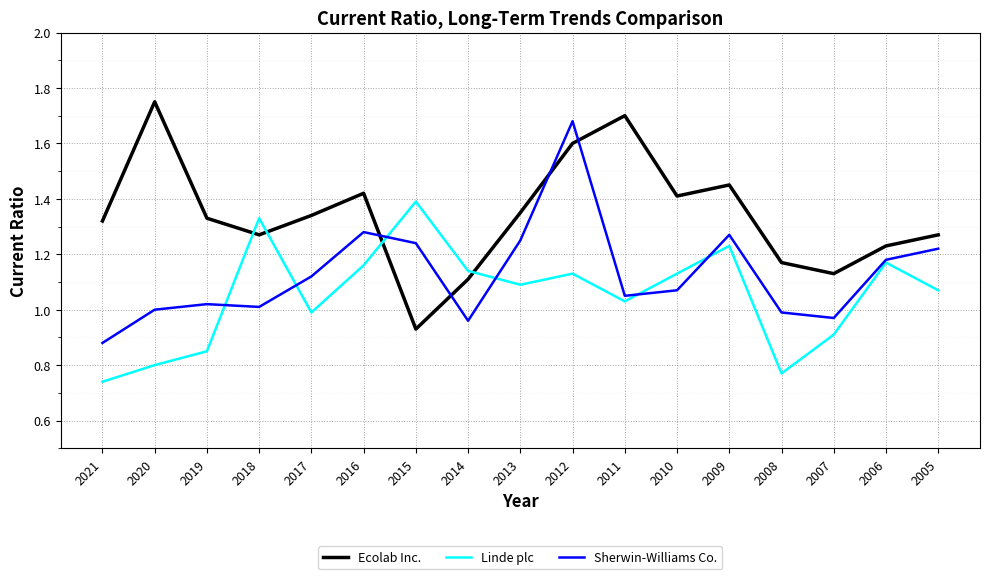

Does the chart display data point markers on the line(s)?

No